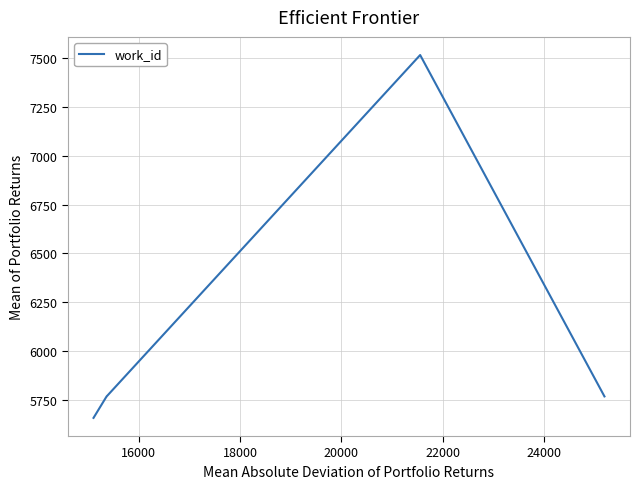

What is the smallest value displayed?

5657